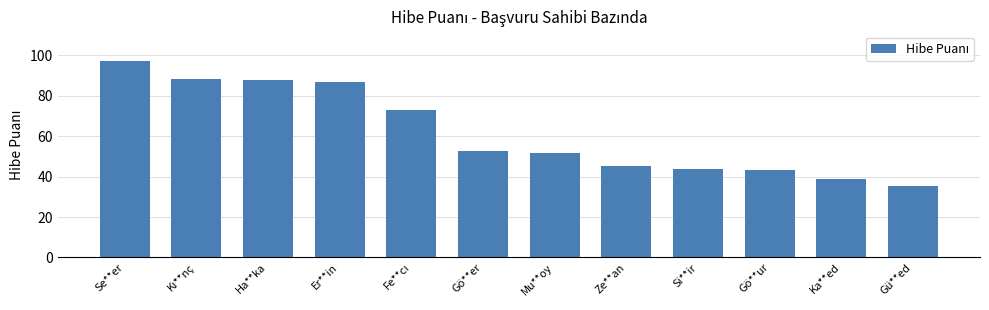

Does the chart contain any negative values?

No